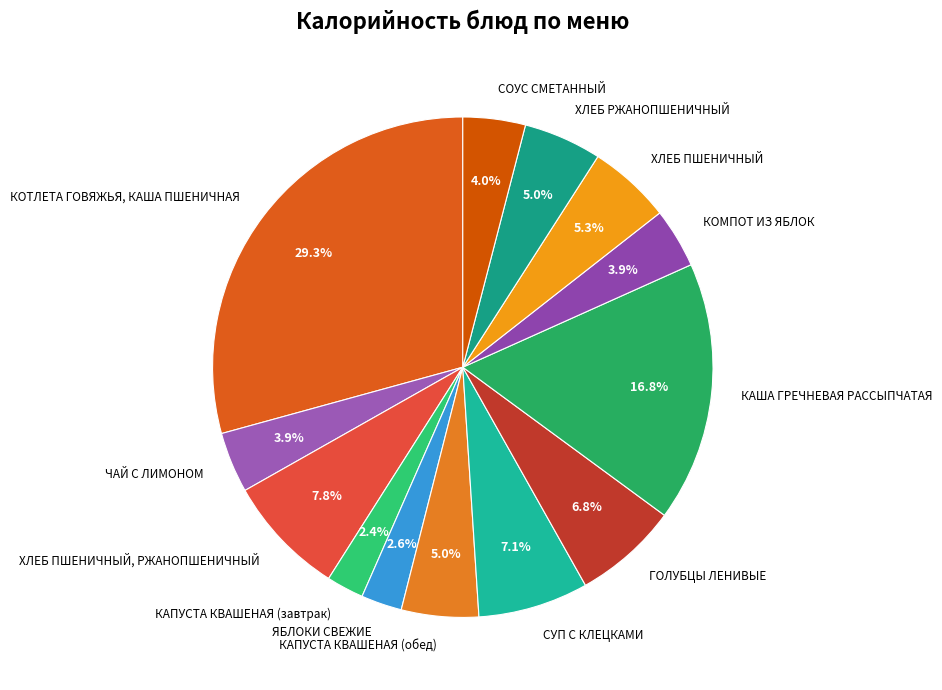

What percentage is the ХЛЕБ ПШЕНИЧНЫЙ slice, to the nearest percent?

5%